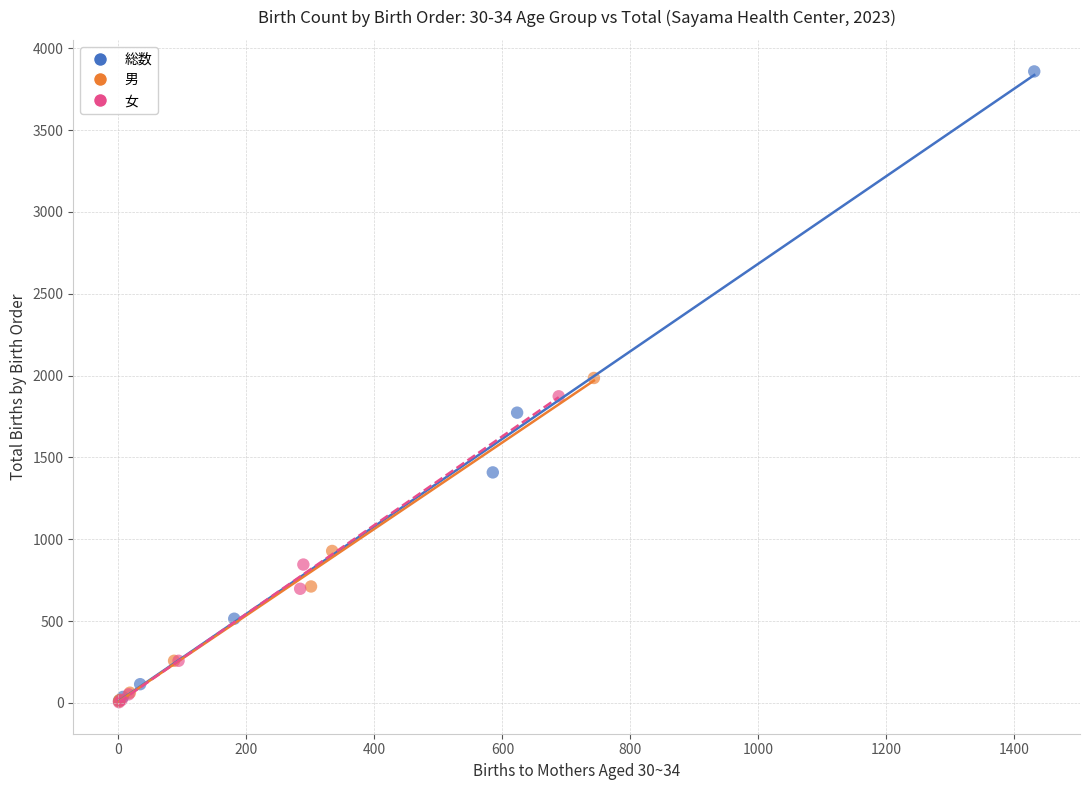

Which series contains the highest Y value?

総数